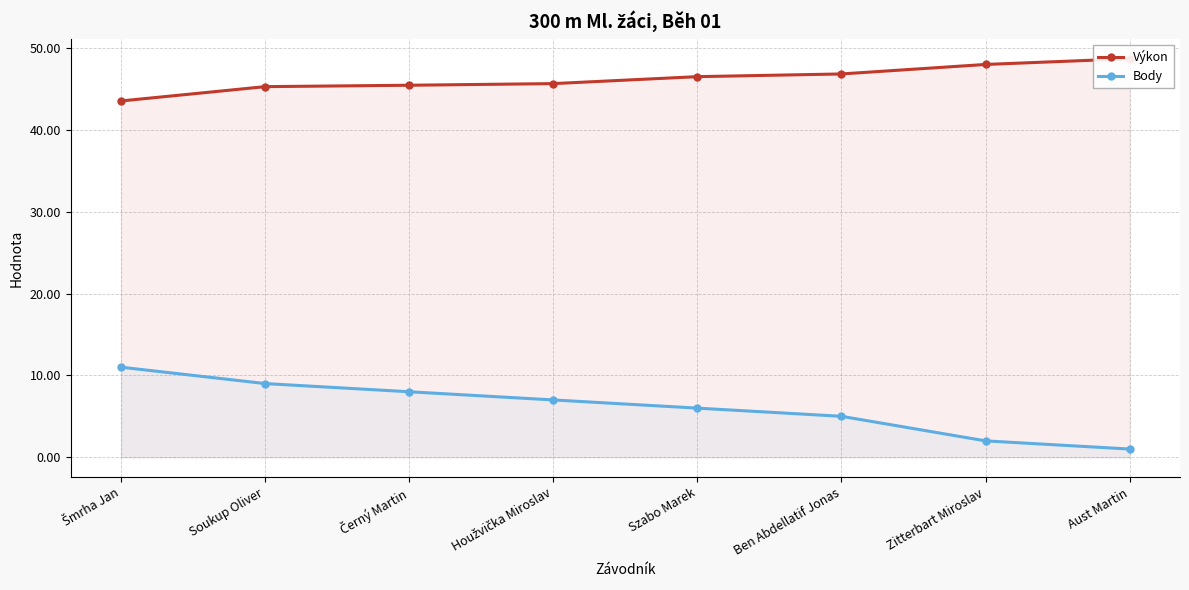

At how many categories does at least one series exceed 7?

8